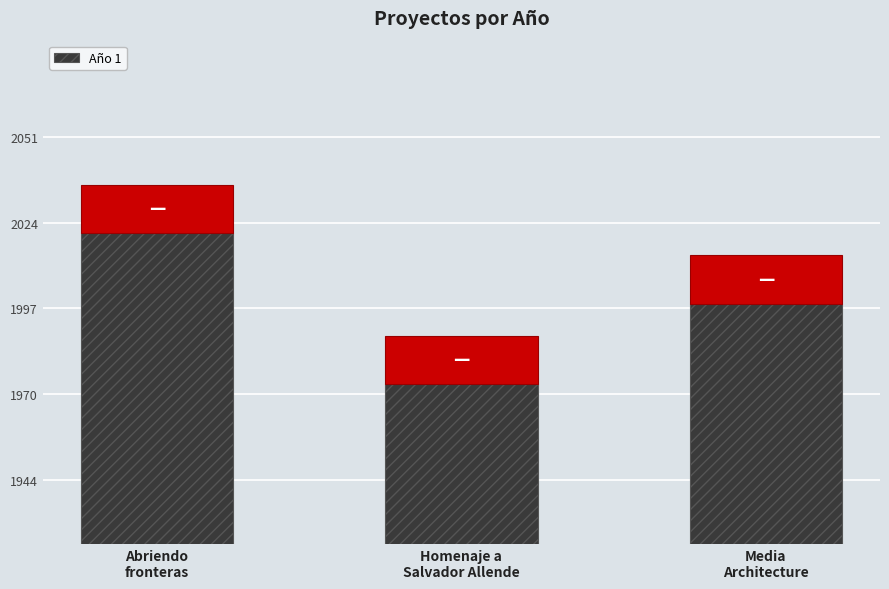

What is the difference between the maximum and second lowest values?

22